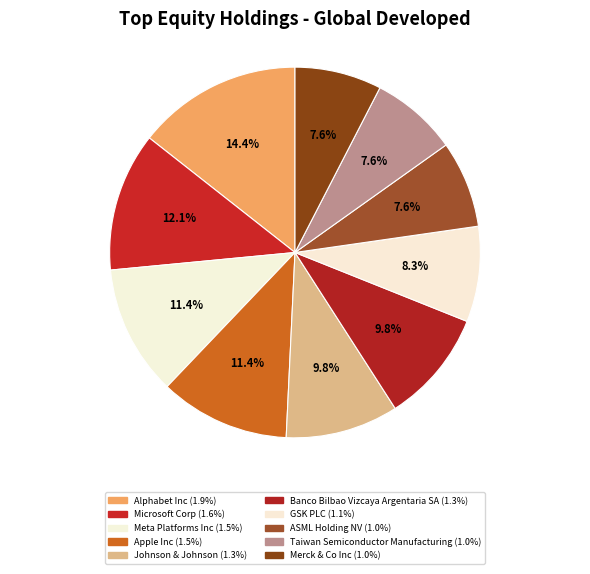

Which has a higher value, Alphabet Inc or Taiwan Semiconductor Manufacturing?

Alphabet Inc